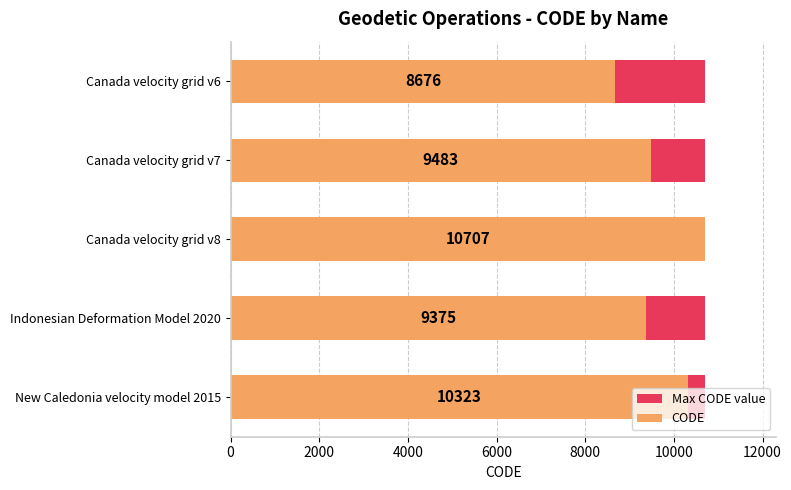

How many data points does each series have?

5